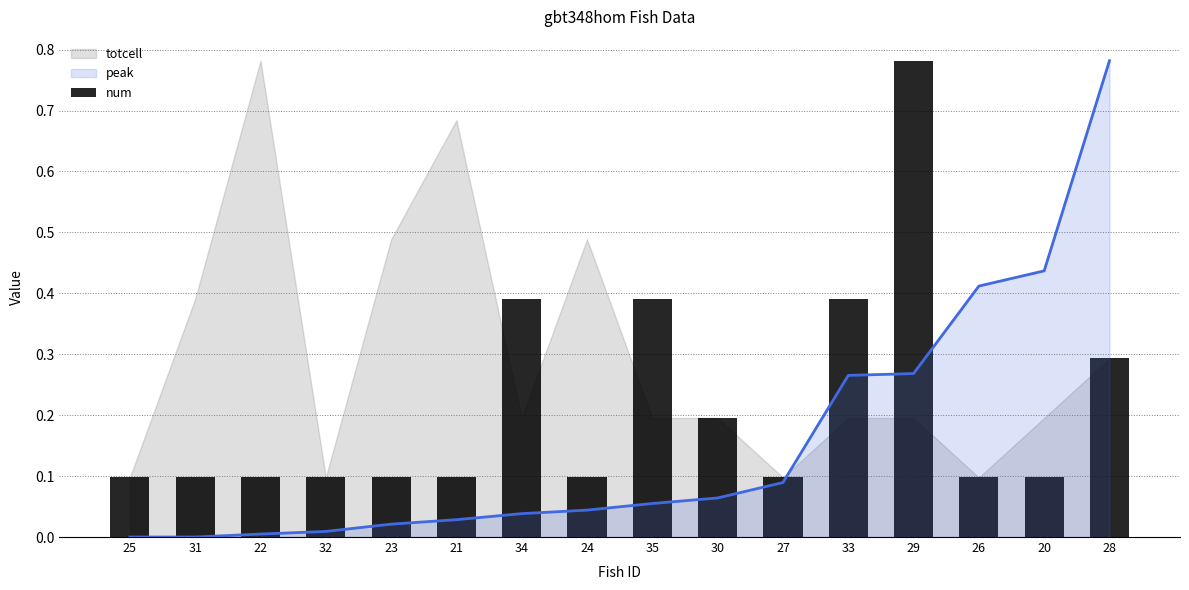

Does the chart contain stacked bars?

No